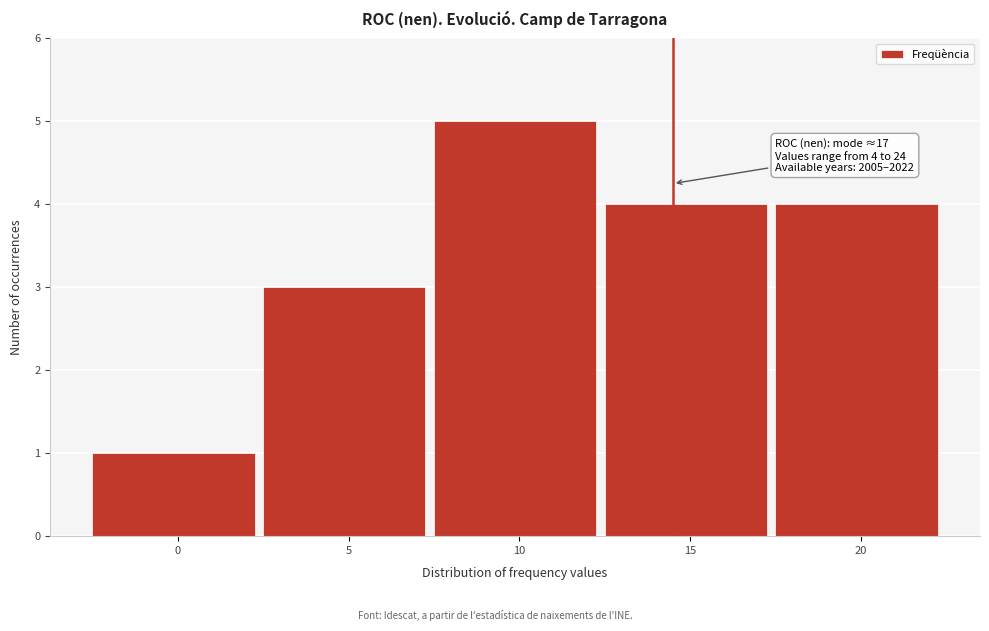

Reading right to left, what are all the values shown in this chart?

20=4	15=4	10=5	5=3	0=1